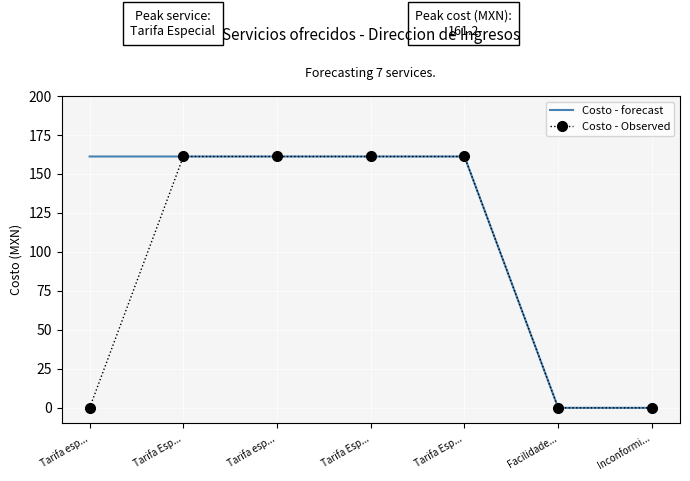

True or false: Costo - forecast has more than 2 interior local peaks.

False